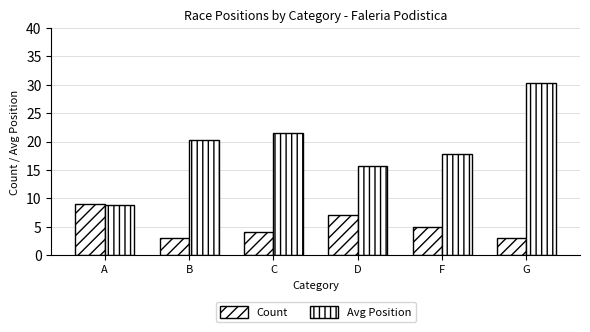

How many values in the Avg Position series are below 20?

3